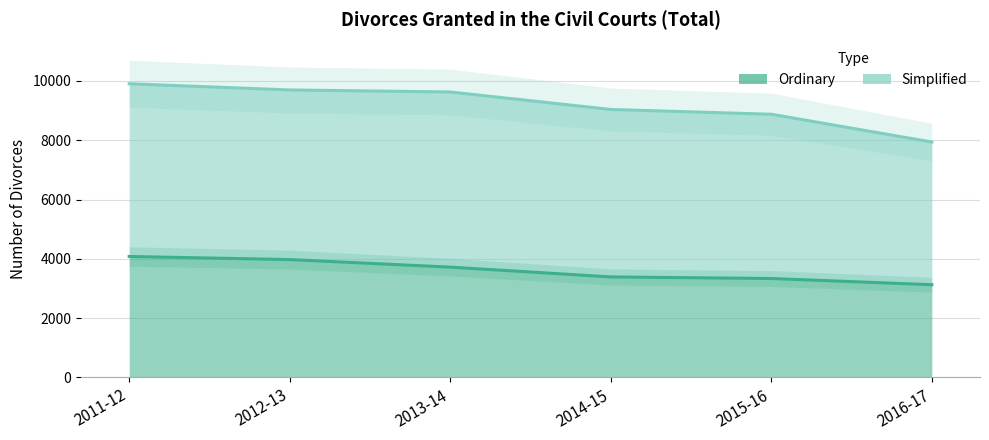

Is it true that the value at 2011-12 is 1266?

False